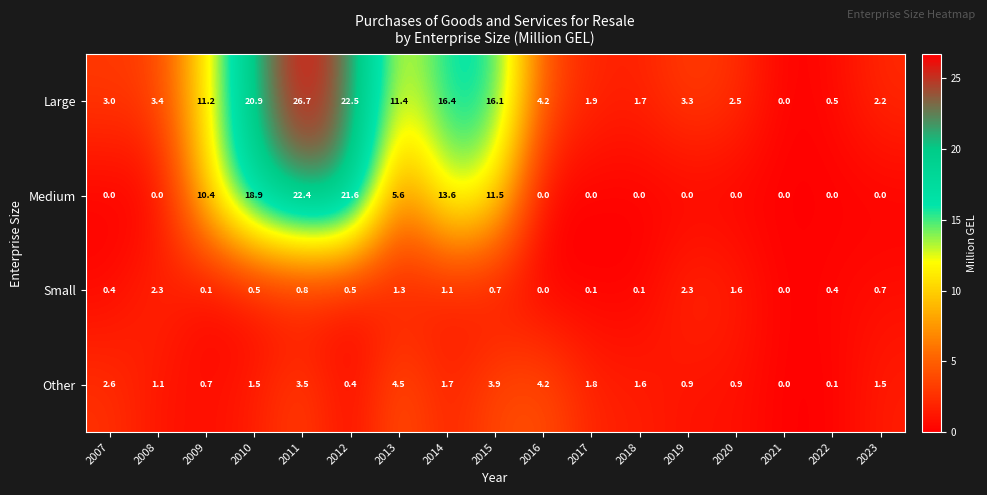

Which label corresponds to the largest value in the chart?

2011